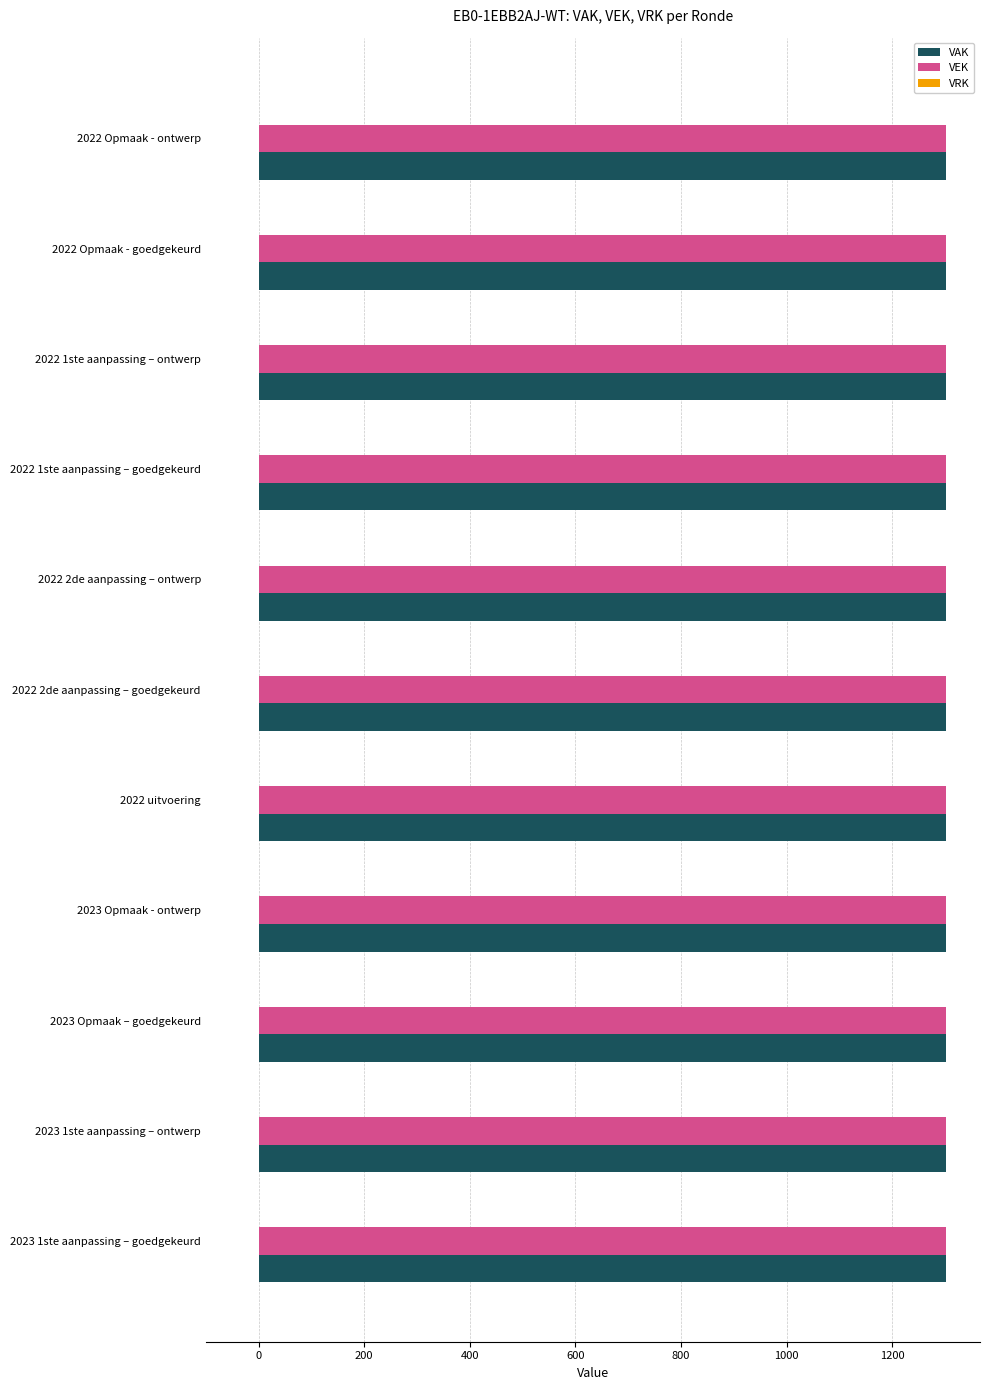

Reading left to right, list all the values displayed in this chart.

VAK: 1301	1301	1301	1301	1301	1301	1301	1301	1301	1301	1301
VEK: 1301	1301	1301	1301	1301	1301	1301	1301	1301	1301	1301
VRK: 0	0	0	0	0	0	0	0	0	0	0